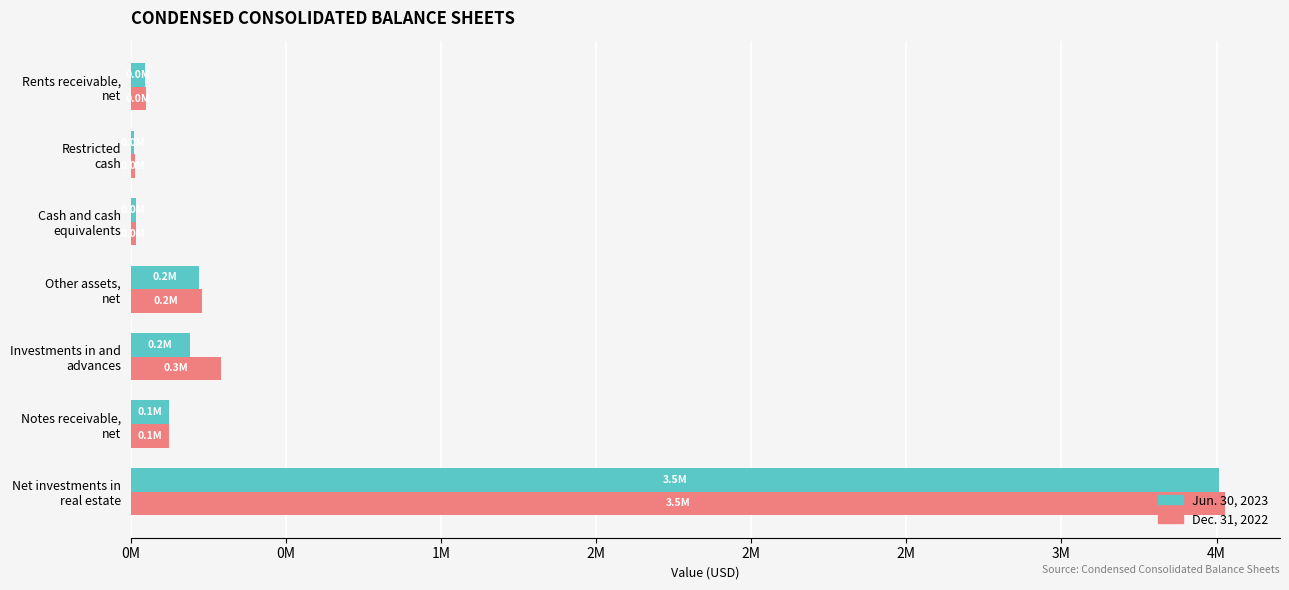

Rank the series by their average value, from highest to lowest.

Dec. 31, 2022, Jun. 30, 2023